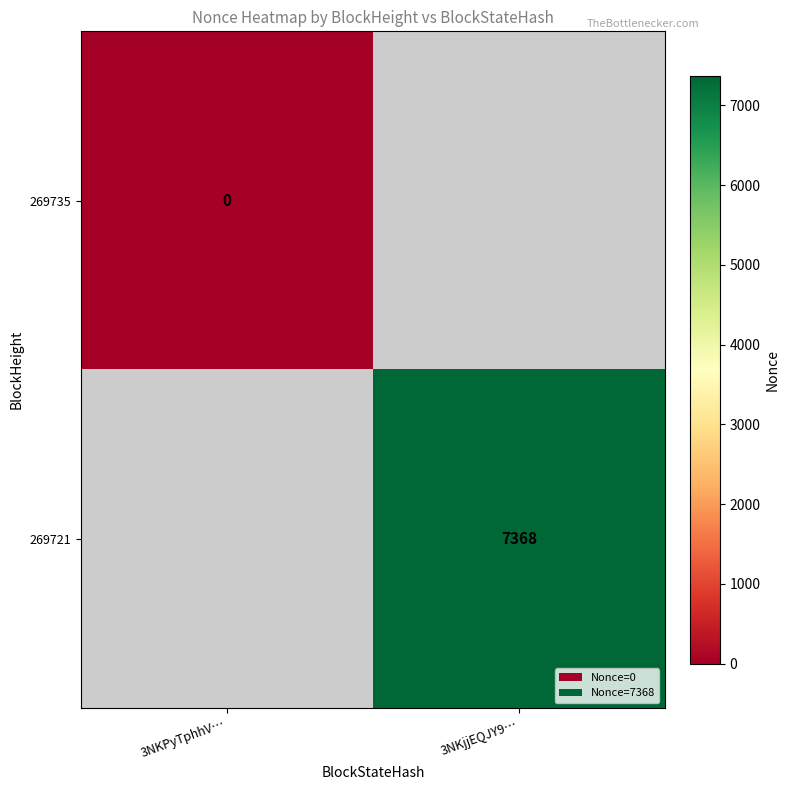

The value of 269735 at 3NKPyTphhV… is 0. True or false?

False